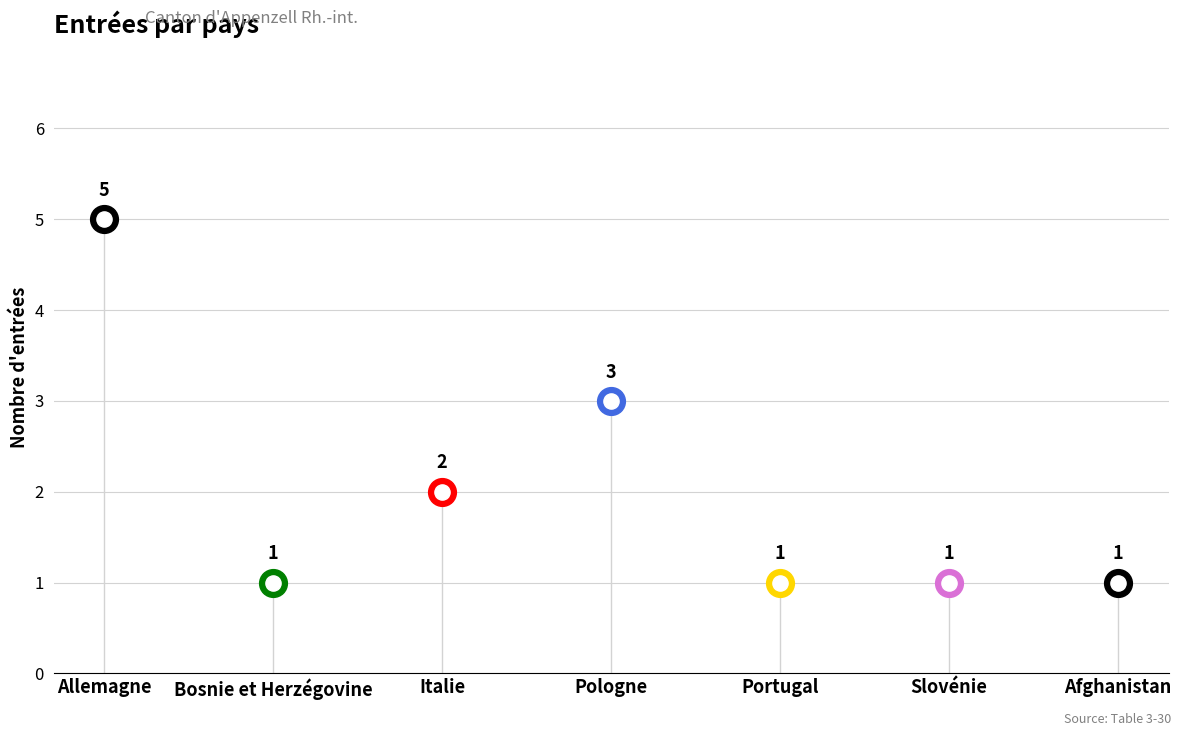

Which series has the largest total across all categories?

Total Entrées